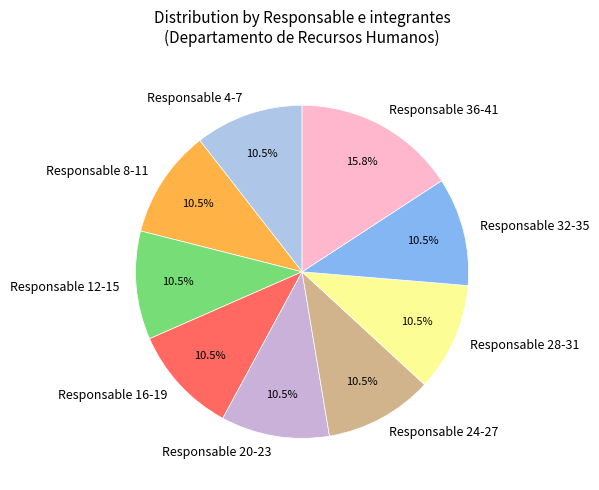

Does Responsable 32-35 represent more than half of the total?

No